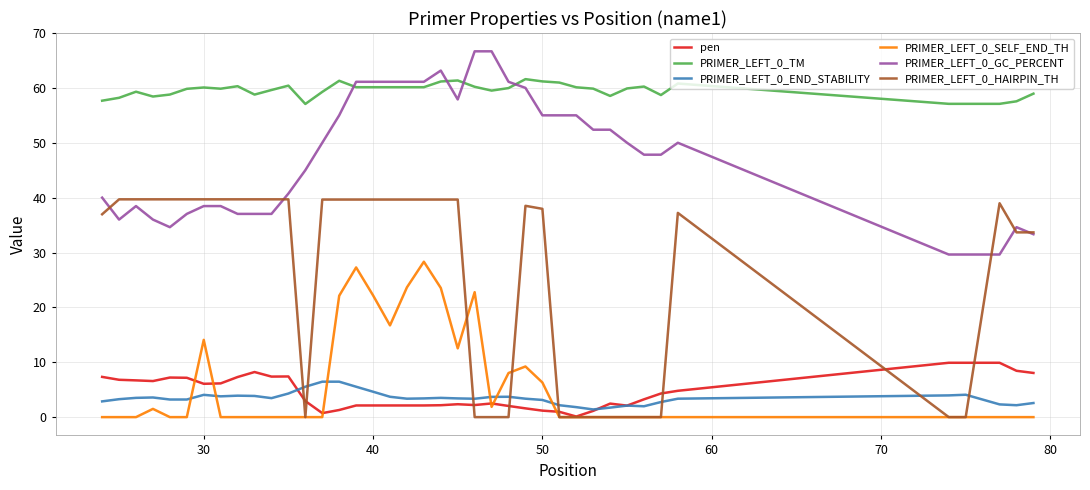

What are all the series names shown in the legend?

pen, PRIMER_LEFT_0_TM, PRIMER_LEFT_0_END_STABILITY, PRIMER_LEFT_0_SELF_END_TH, PRIMER_LEFT_0_GC_PERCENT, PRIMER_LEFT_0_HAIRPIN_TH